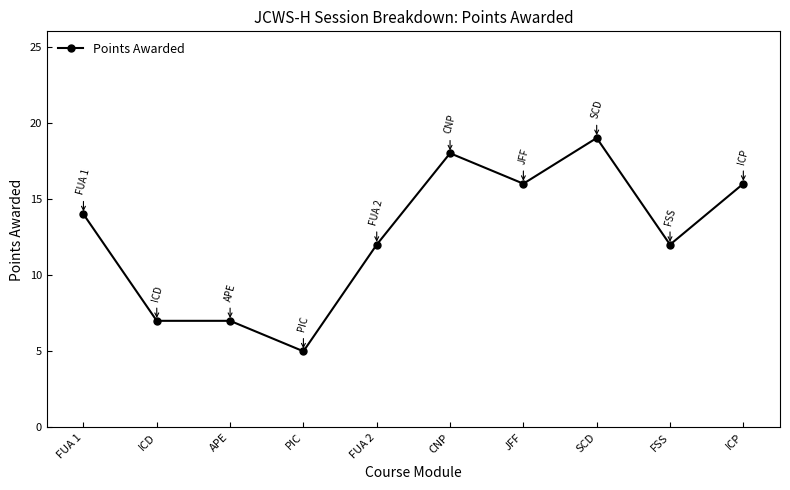

Approximately how many times larger is the value at FUA 2 compared to SCD?

0.6